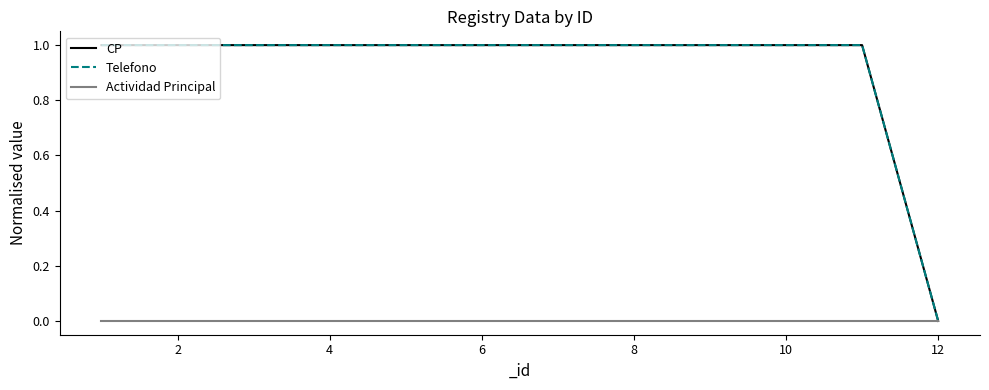

Does the chart display data point markers on the line(s)?

No